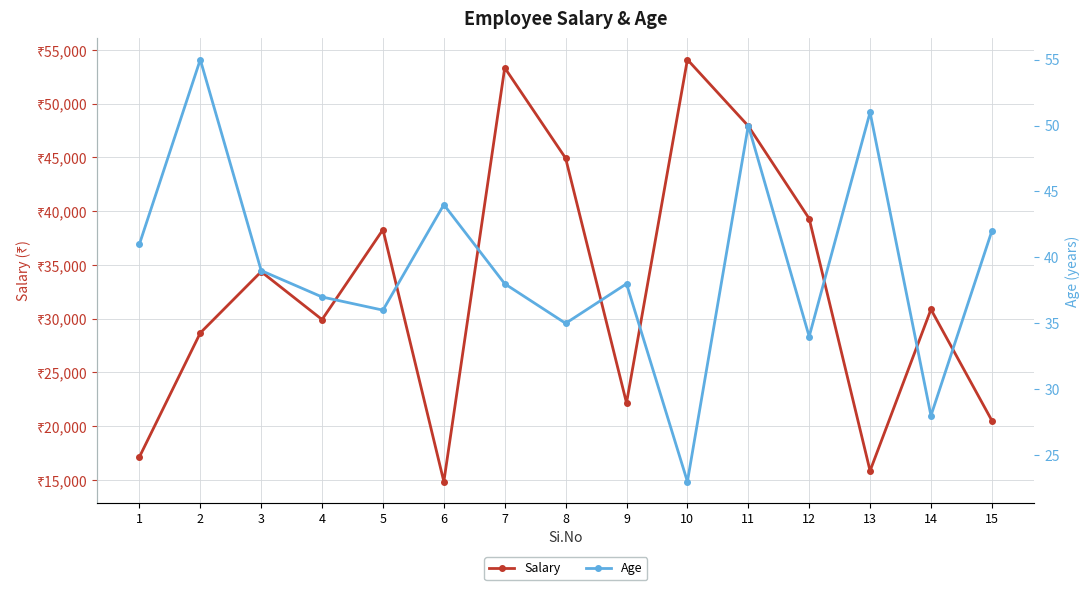

Where is Salary nearest to the value 34477?

3